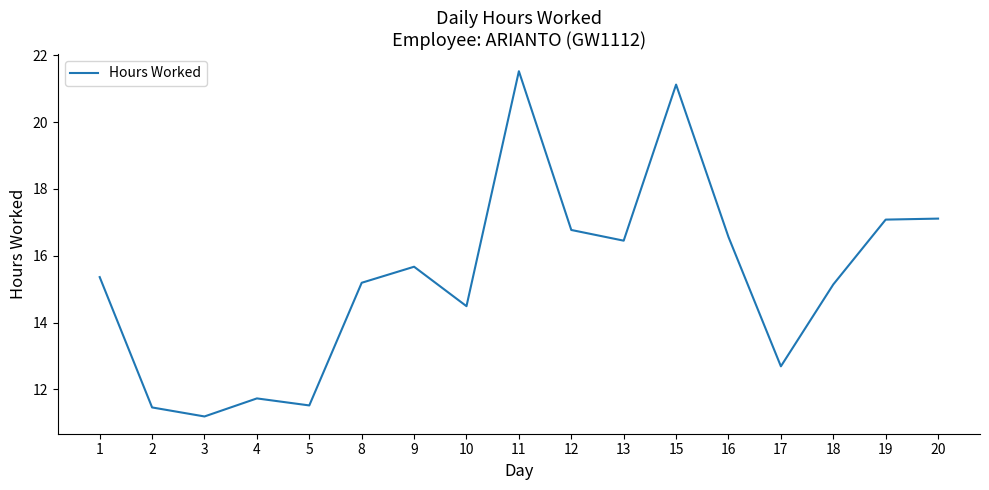

What is the difference between the maximum and minimum values?

10.3